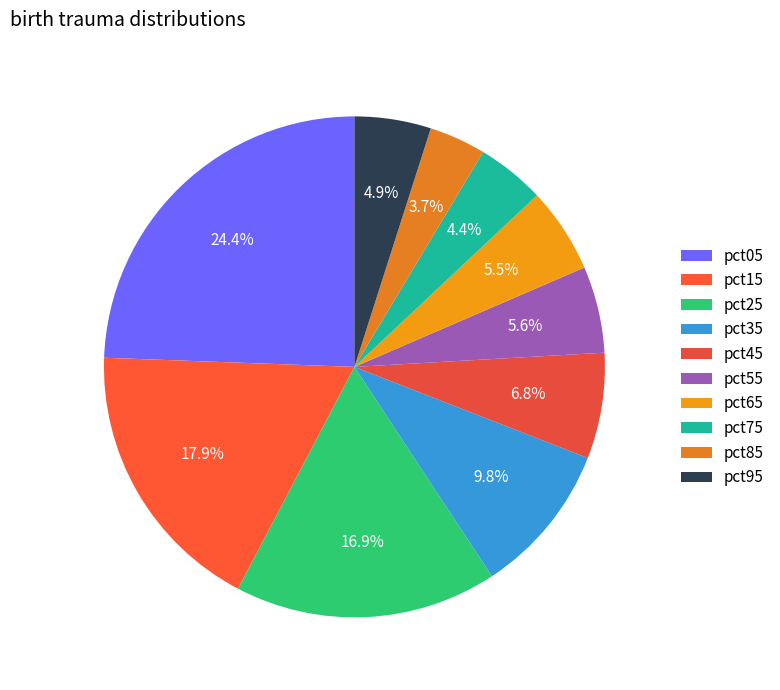

To the nearest percent, what percentage of the pie is pct05?

24%